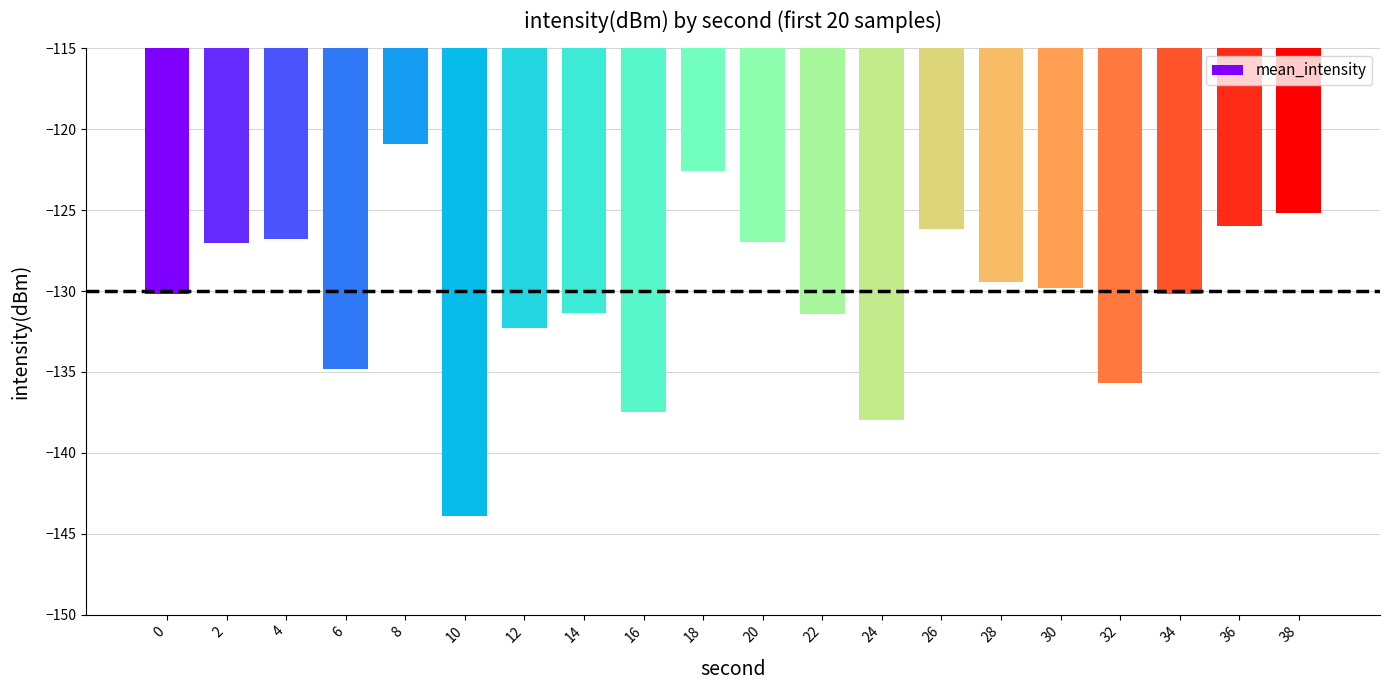

What is the minimum value shown in the chart?

-143.9